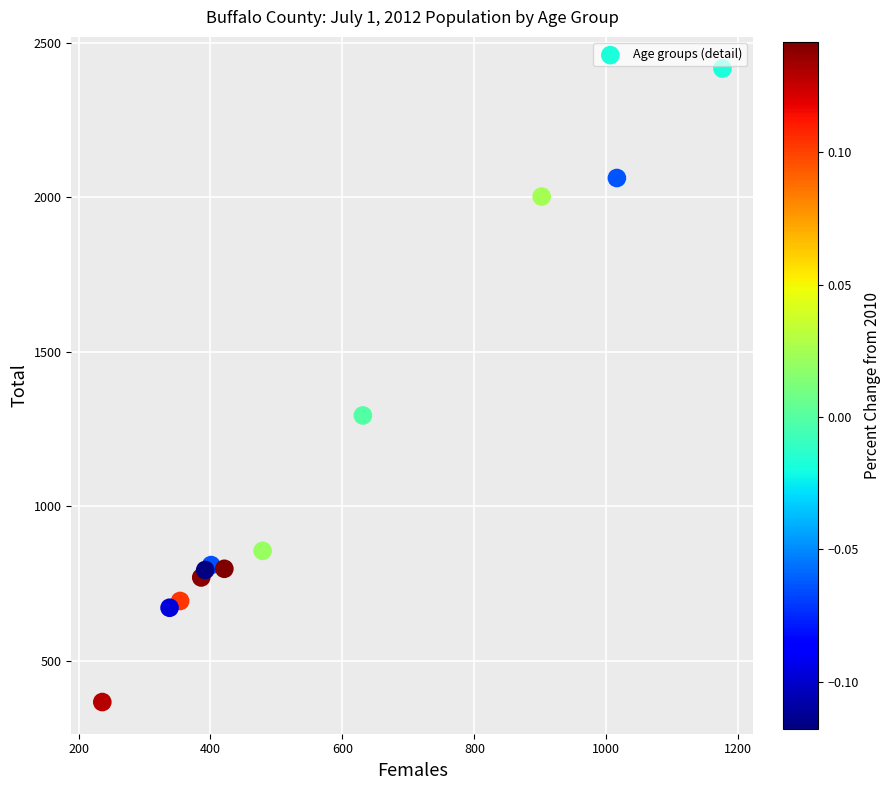

What Y value in the scatter plot is closest to 1391?

1294